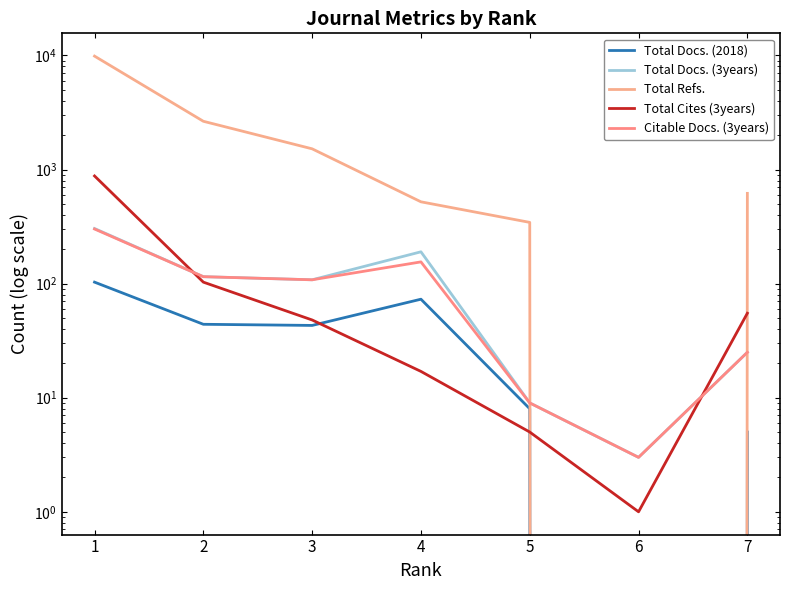

What is the sum of all Total Docs. (3years) values?

754